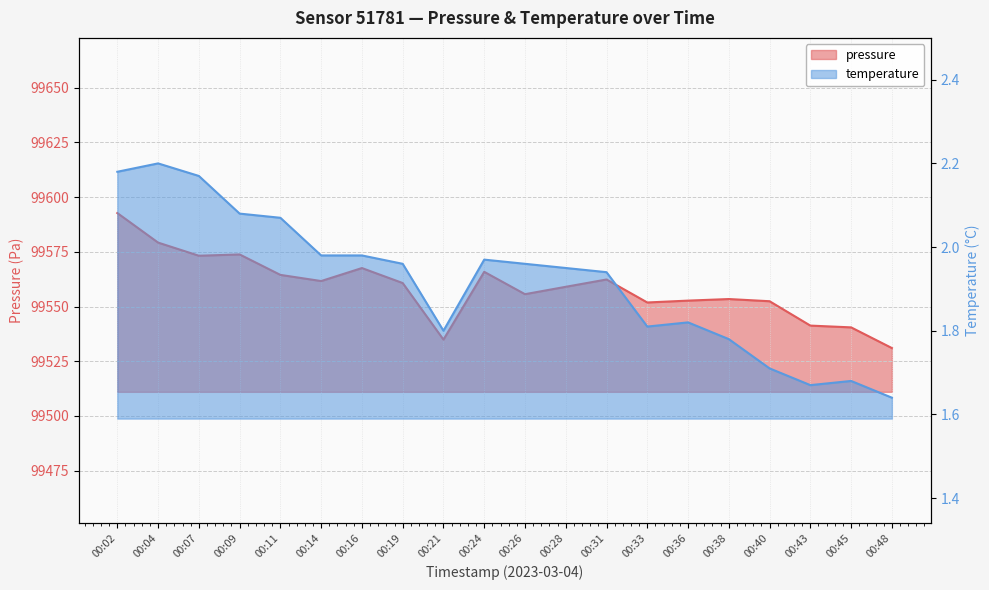

True or false: temperature and pressure cross at least once.

False